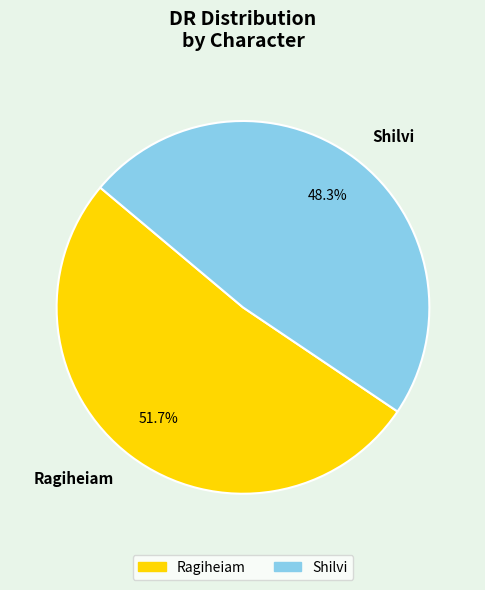

Rank the categories by value from highest to lowest.

Ragiheiam, Shilvi